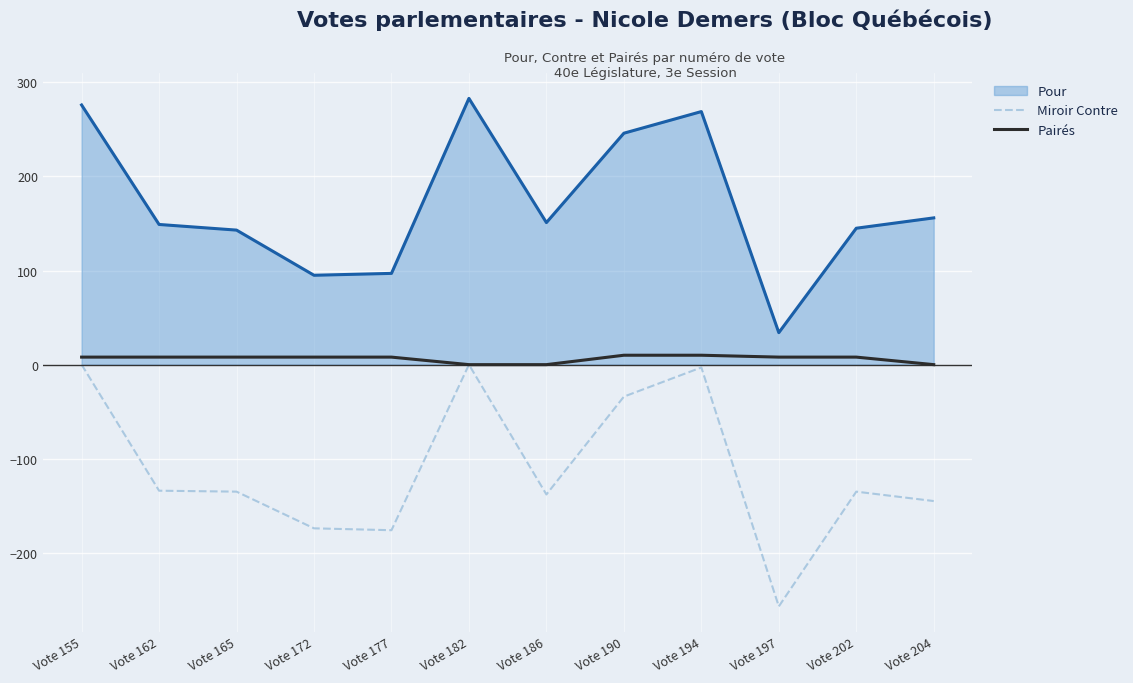

Is the value of Miroir Contre at Vote 172 greater than the value of Pour at Vote 186?

No